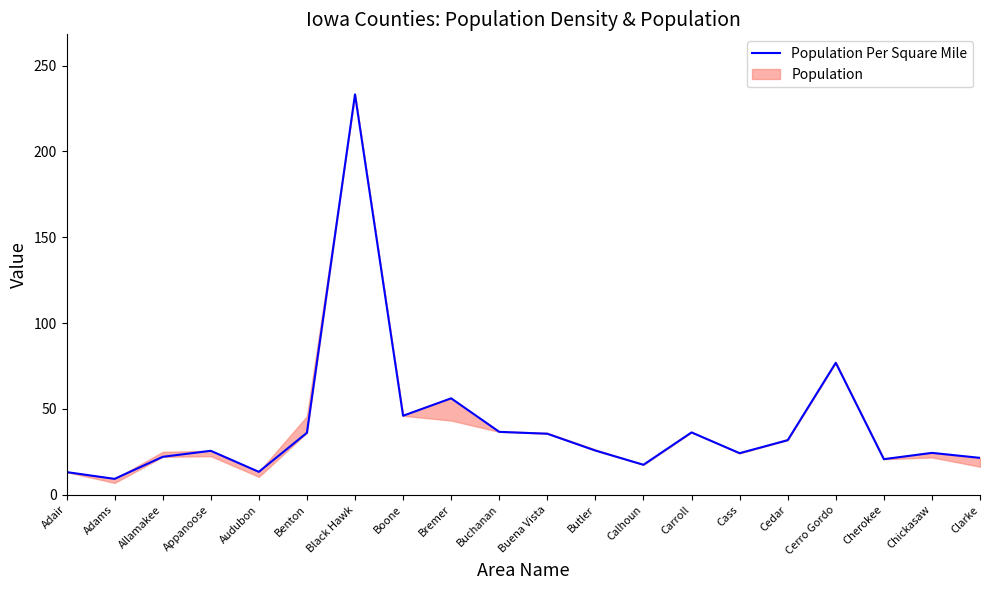

True or false: the data has more than 2 interior local peaks.

True